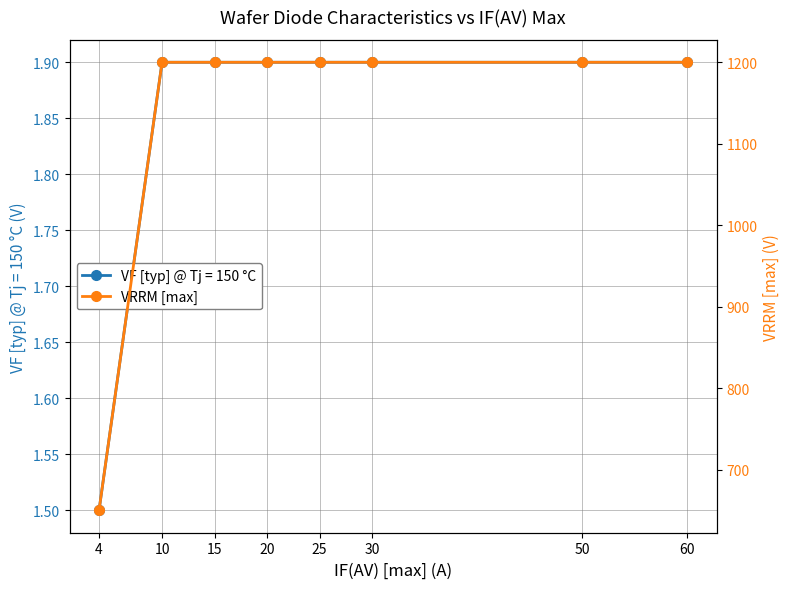

The value at 25 is 1798. True or false?

False